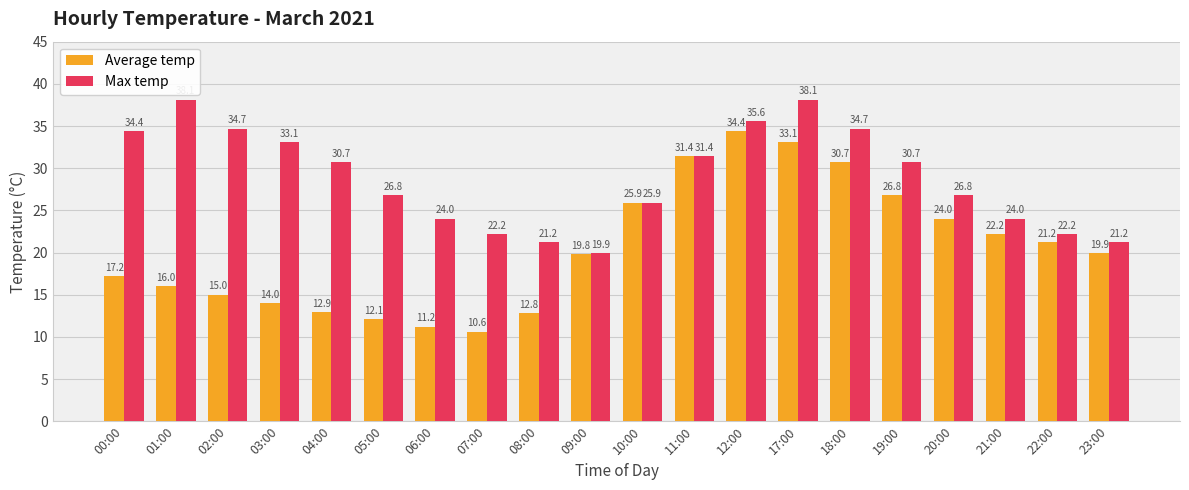

What is the label of the 16th bar from the right?

04:00